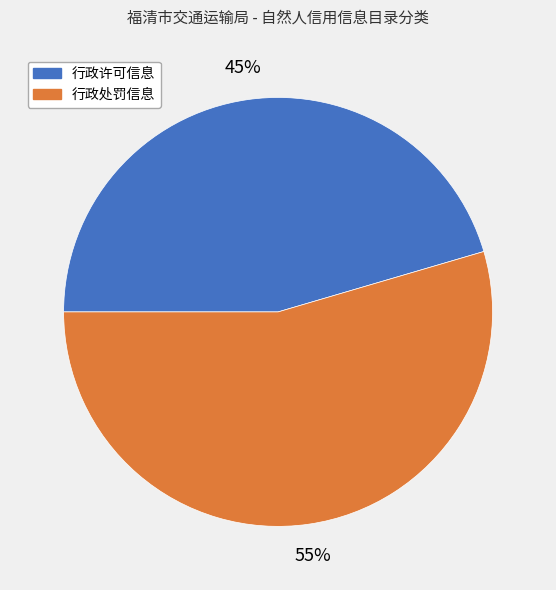

Does 行政许可信息 account for over 50% of the chart?

No